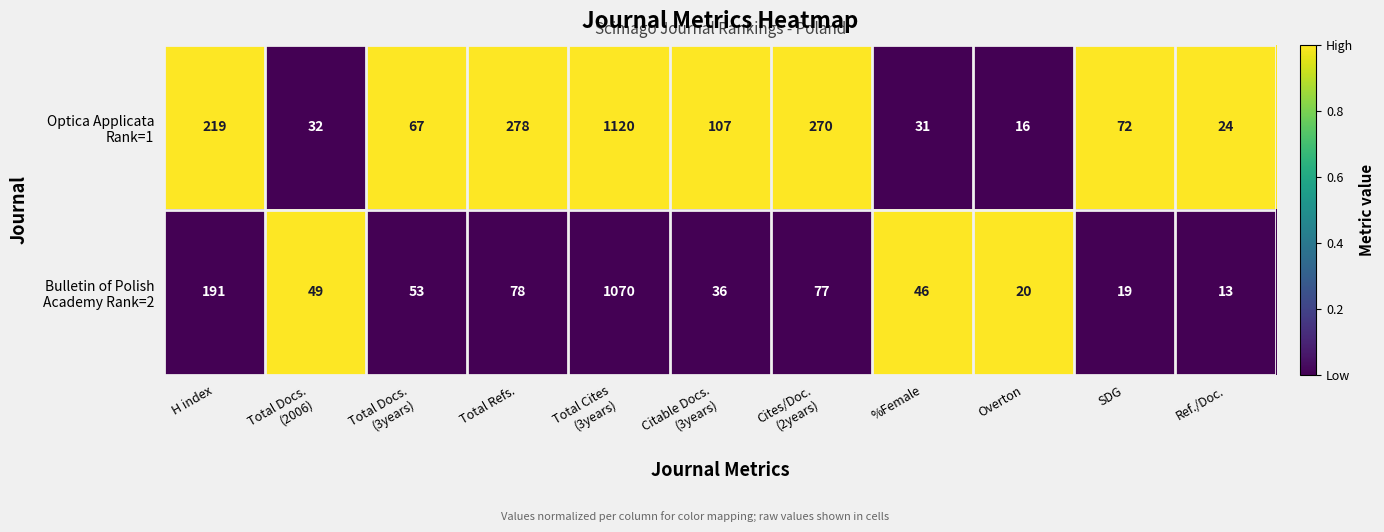

Which label corresponds to the smallest value in the chart?

Ref./Doc.